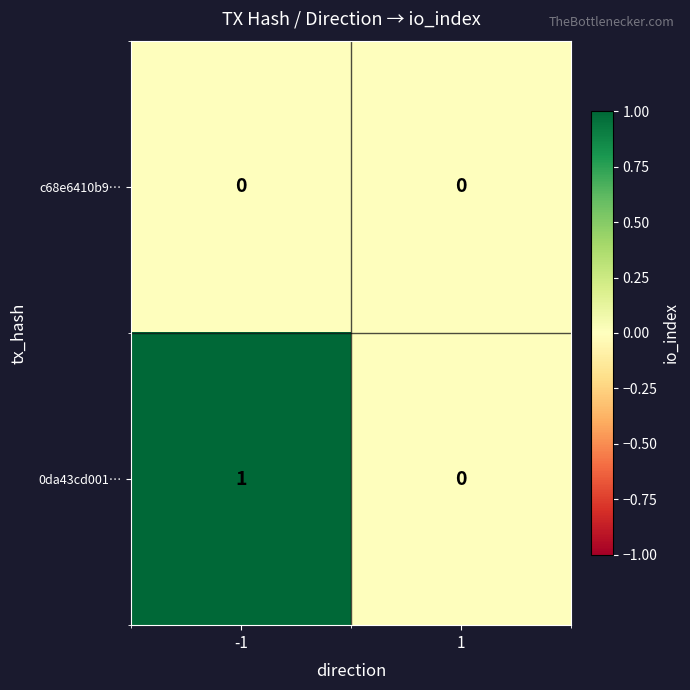

What is the spread (max minus min) of values at -1?

1